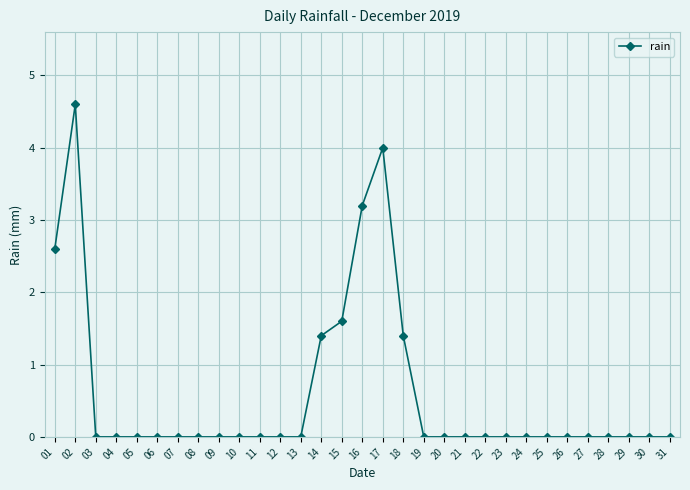

What is the difference between the maximum and second lowest values?

4.6